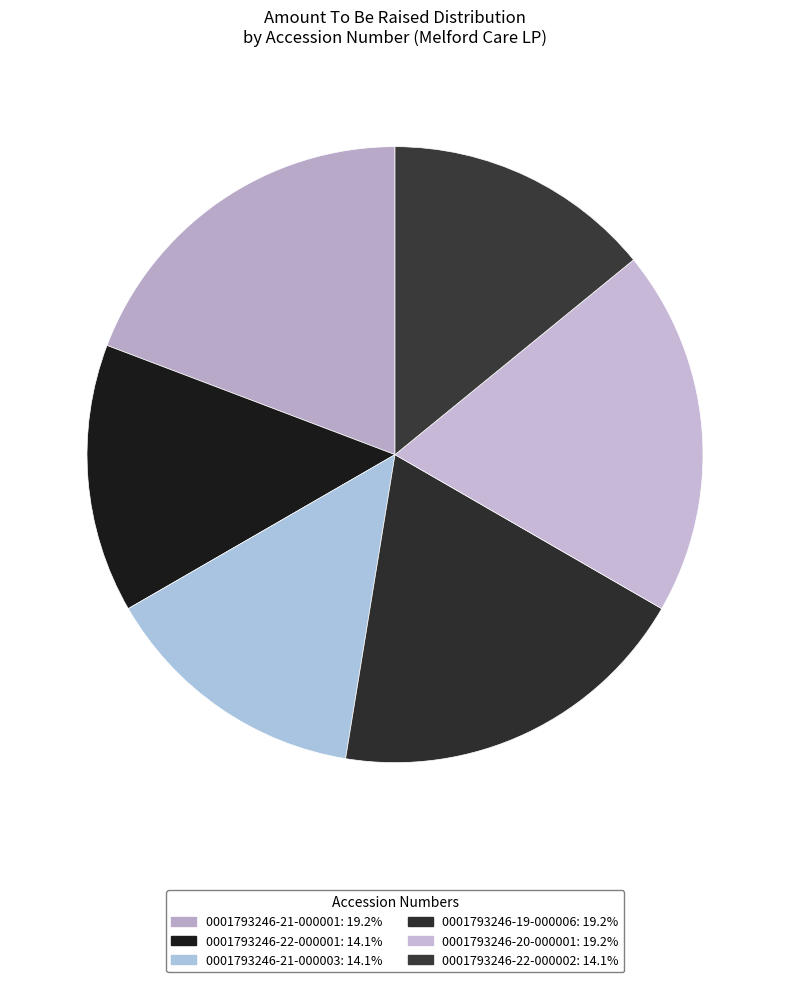

How many slices are in this pie chart?

6